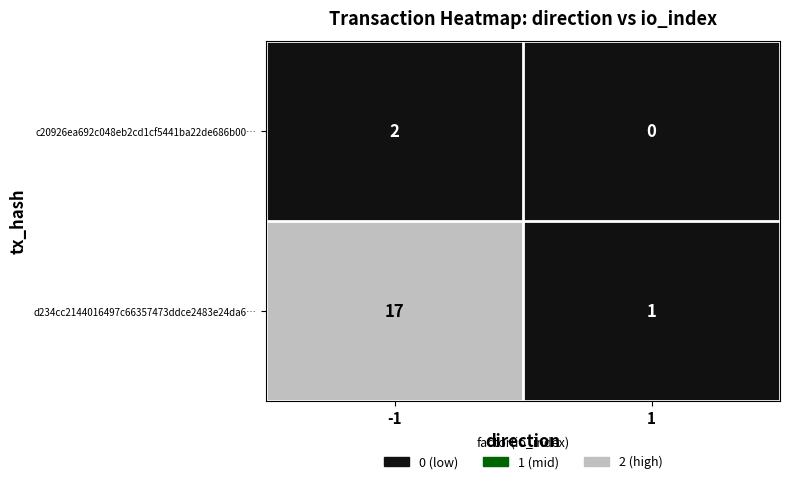

How many categories are shown in the chart?

2